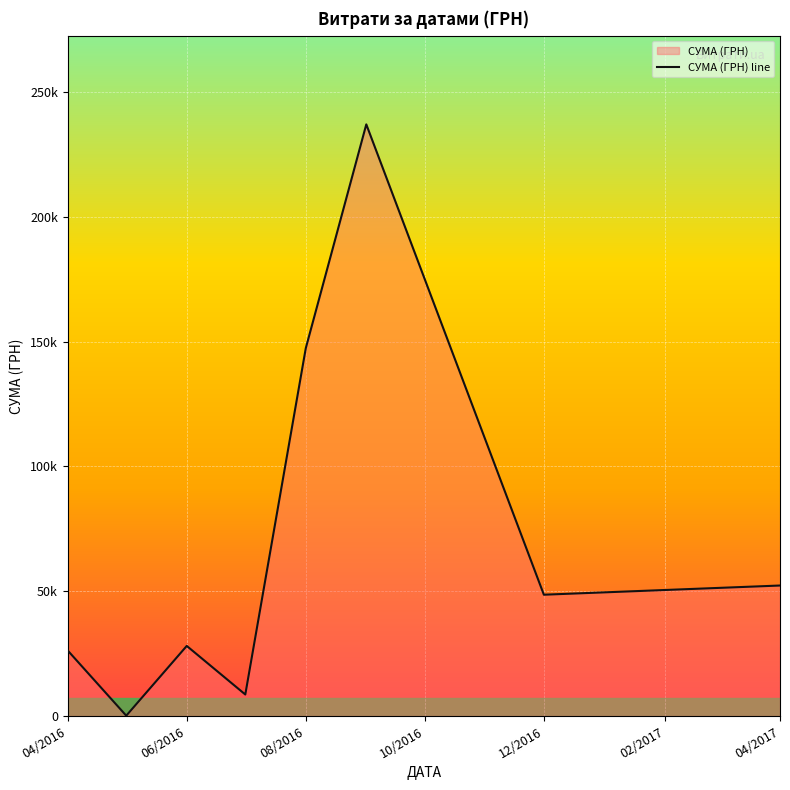

Does the chart display data point markers on the line(s)?

No